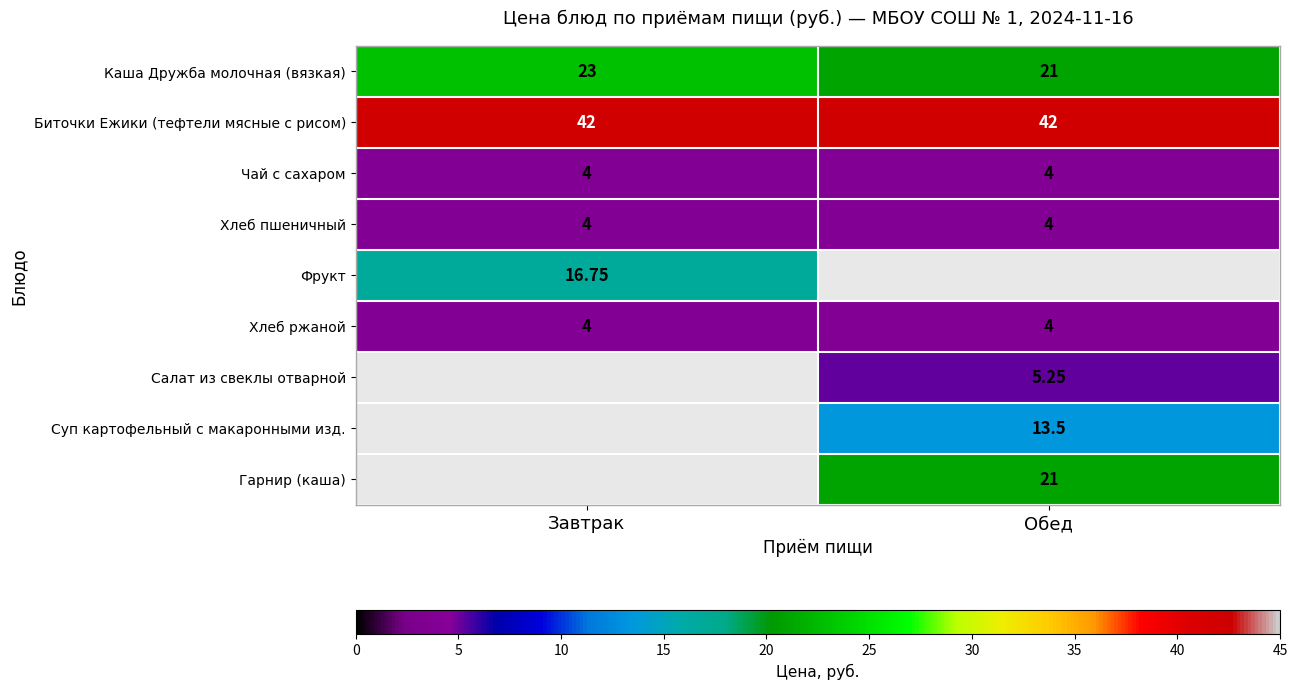

What is the spread (max minus min) of values at Завтрак?

38.0